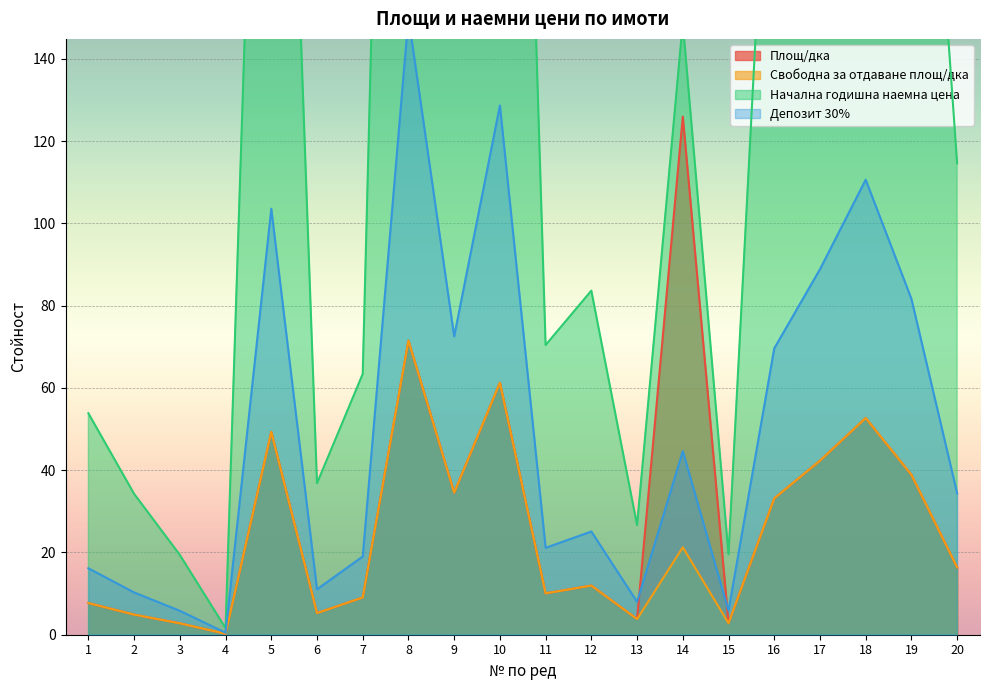

Reading right to left, list all the values displayed in this chart.

Площ/дка: 20=16.4	19=38.9	18=52.7	17=42.3	16=33.1	15=2.8	14=126.0	13=3.8	12=11.9	11=10.1	10=61.3	9=34.5	8=71.5	7=9.1	6=5.3	5=49.3	4=0.2	3=2.8	2=4.9	1=7.7
Свободна за отдаване площ/дка: 20=16.4	19=38.9	18=52.7	17=42.3	16=33.1	15=2.8	14=21.3	13=3.8	12=11.9	11=10.1	10=61.3	9=34.5	8=71.5	7=9.1	6=5.3	5=49.3	4=0.2	3=2.8	2=4.9	1=7.7
Начална годишна наемна цена: 20=114.6	19=272.2	18=368.7	17=296.2	16=232.0	15=19.5	14=148.8	13=26.7	12=83.6	11=70.4	10=428.9	9=241.8	8=500.6	7=63.4	6=36.8	5=345.2	4=1.6	3=19.4	2=34.2	1=53.8
Депозит 30%: 20=34.4	19=81.6	18=110.6	17=88.8	16=69.6	15=5.9	14=44.6	13=8.0	12=25.1	11=21.1	10=128.7	9=72.5	8=150.2	7=19.0	6=11.0	5=103.6	4=0.5	3=5.8	2=10.3	1=16.2